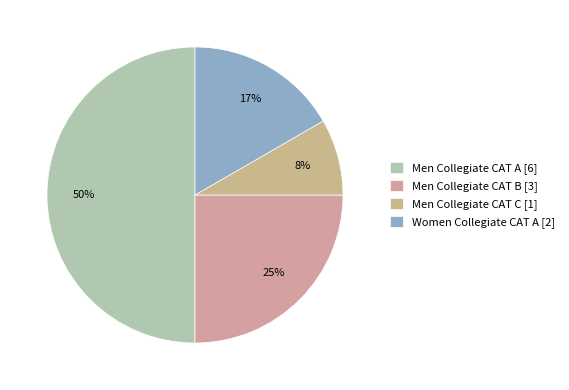

Between Men Collegiate CAT C and Men Collegiate CAT B, which is larger?

Men Collegiate CAT B